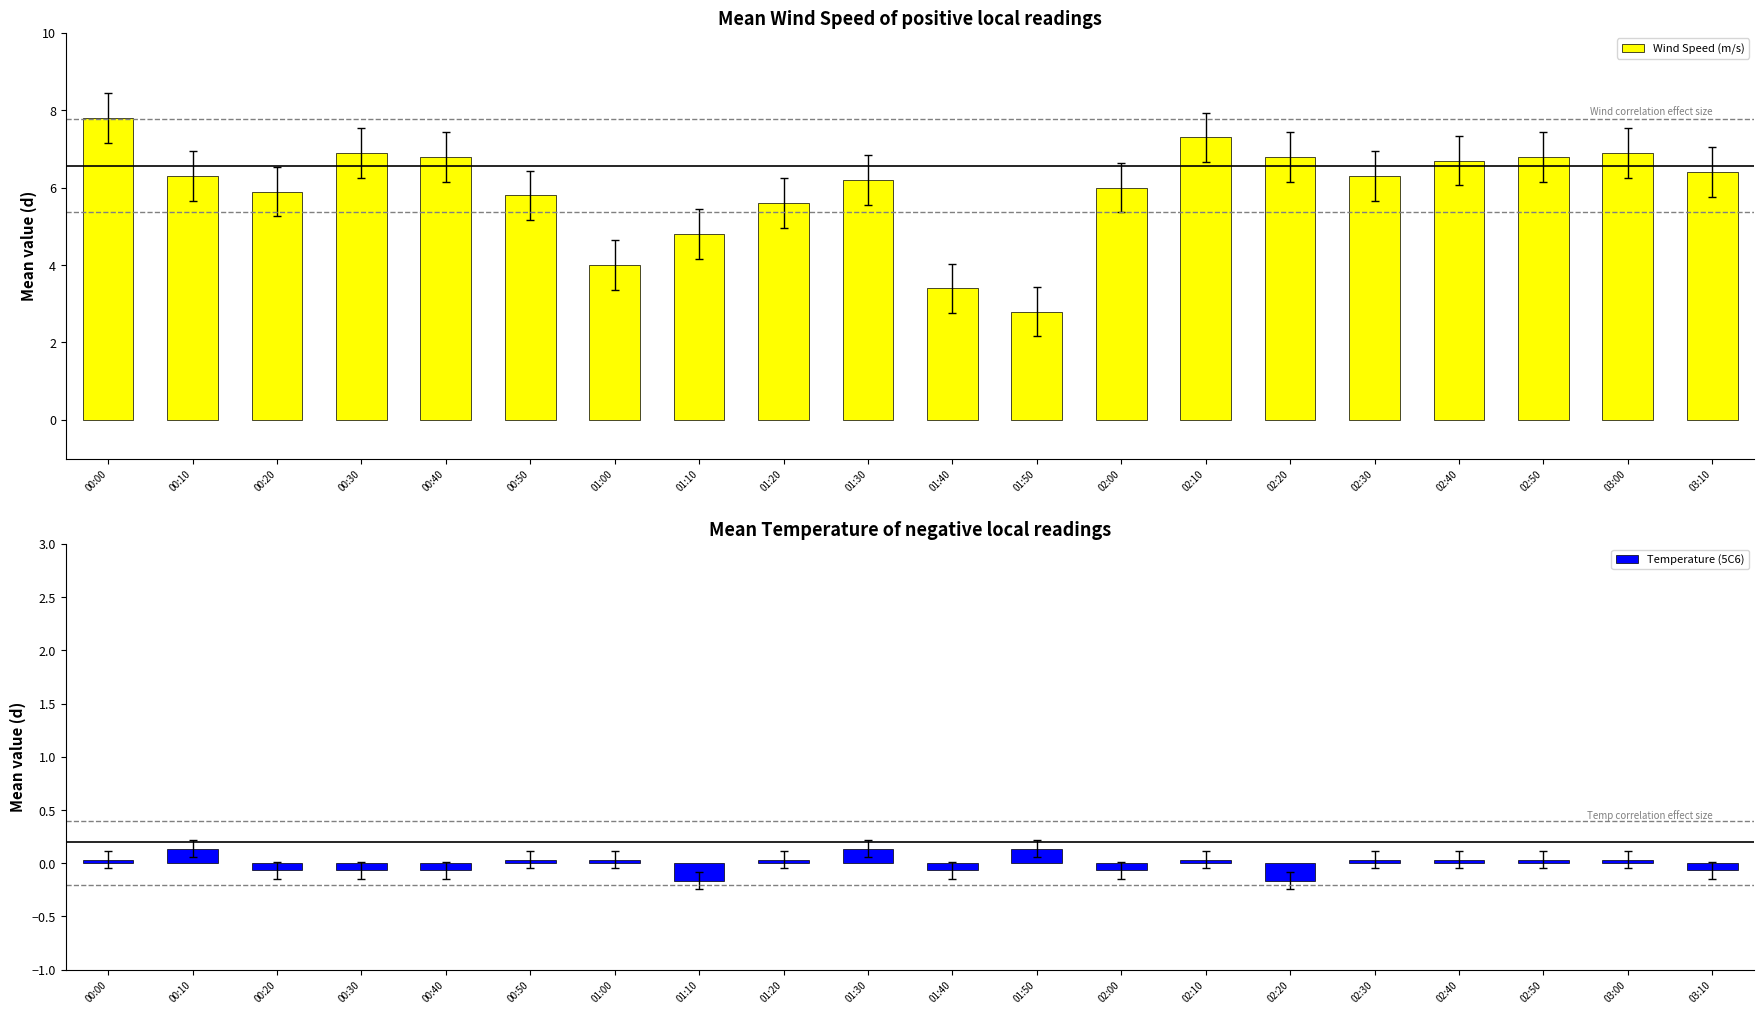

Which series changed the most between 01:10 and 02:20?

Wind Speed (m/s)